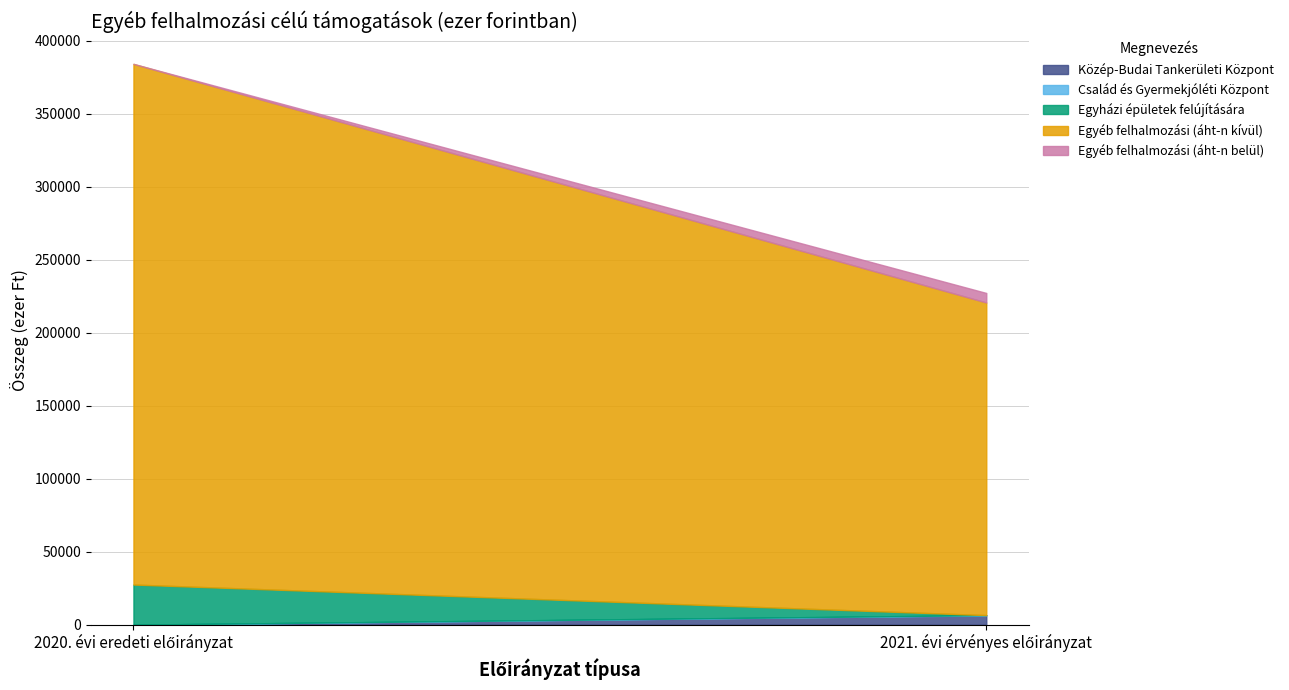

What are all the series names shown in the legend?

Közép-Budai Tankerületi Központ, Család és Gyermekjóléti Központ, Egyházi épületek felújítására, Egyéb felhalmozási (áht-n kívül), Egyéb felhalmozási (áht-n belül)